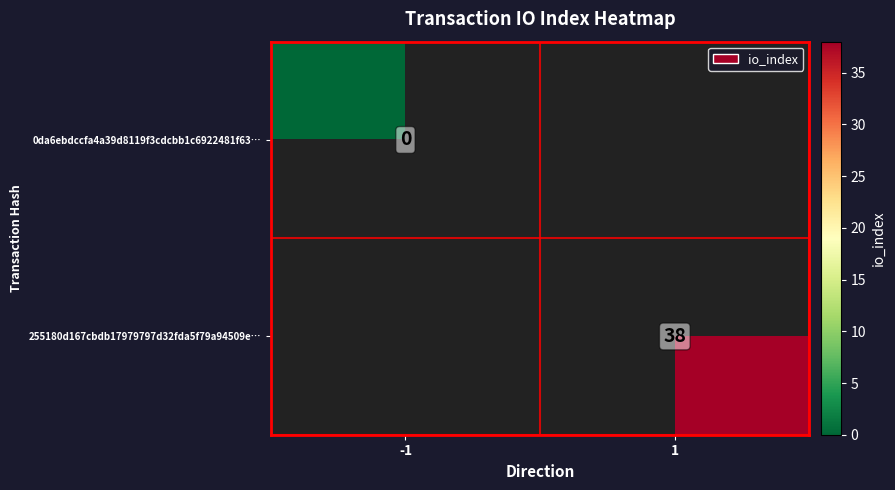

At how many categories does at least one series exceed 21?

1